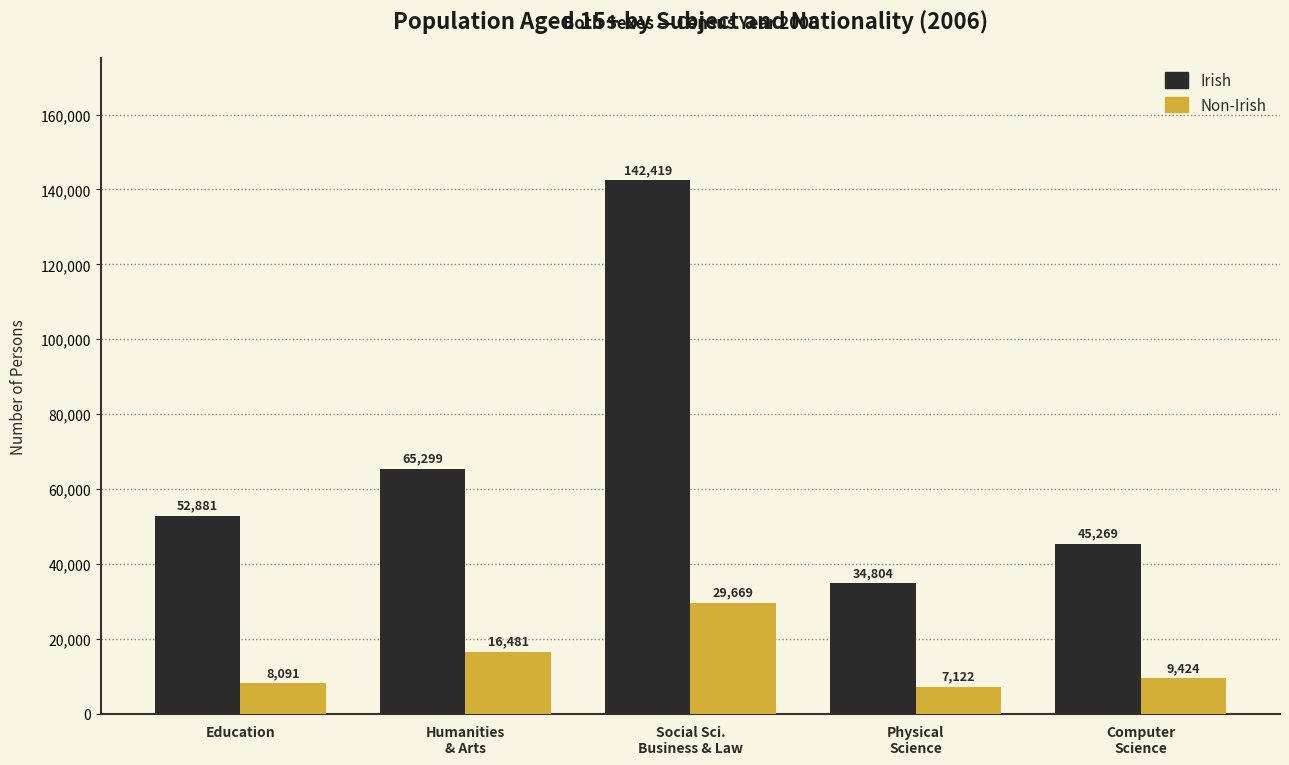

What is the sum of the Non-Irish values at Humanities
& Arts and Social Sci.
Business & Law?

46150